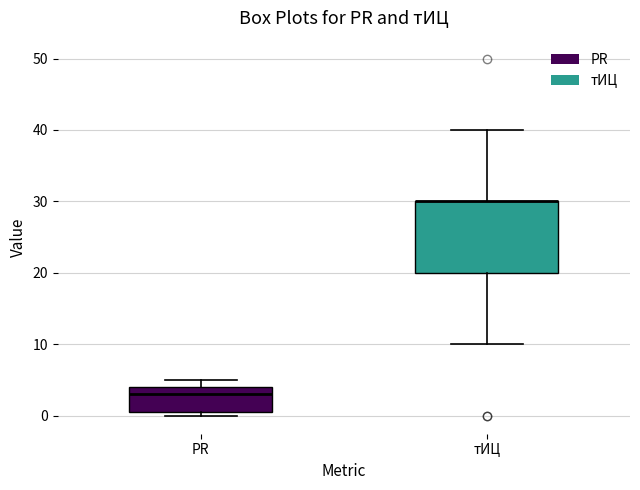

Reading left to right, read every box against the y-axis: the position of its median line, the range the box covers, and the ends of its whiskers. The values are not printed on the chart, so give them approximately, as read against the axis.

PR: median 3, box 1 to 4, whiskers 0 to 5
тИЦ: median 30 (drawn on the box's upper edge), box 20 to 30, whiskers 10 to 40